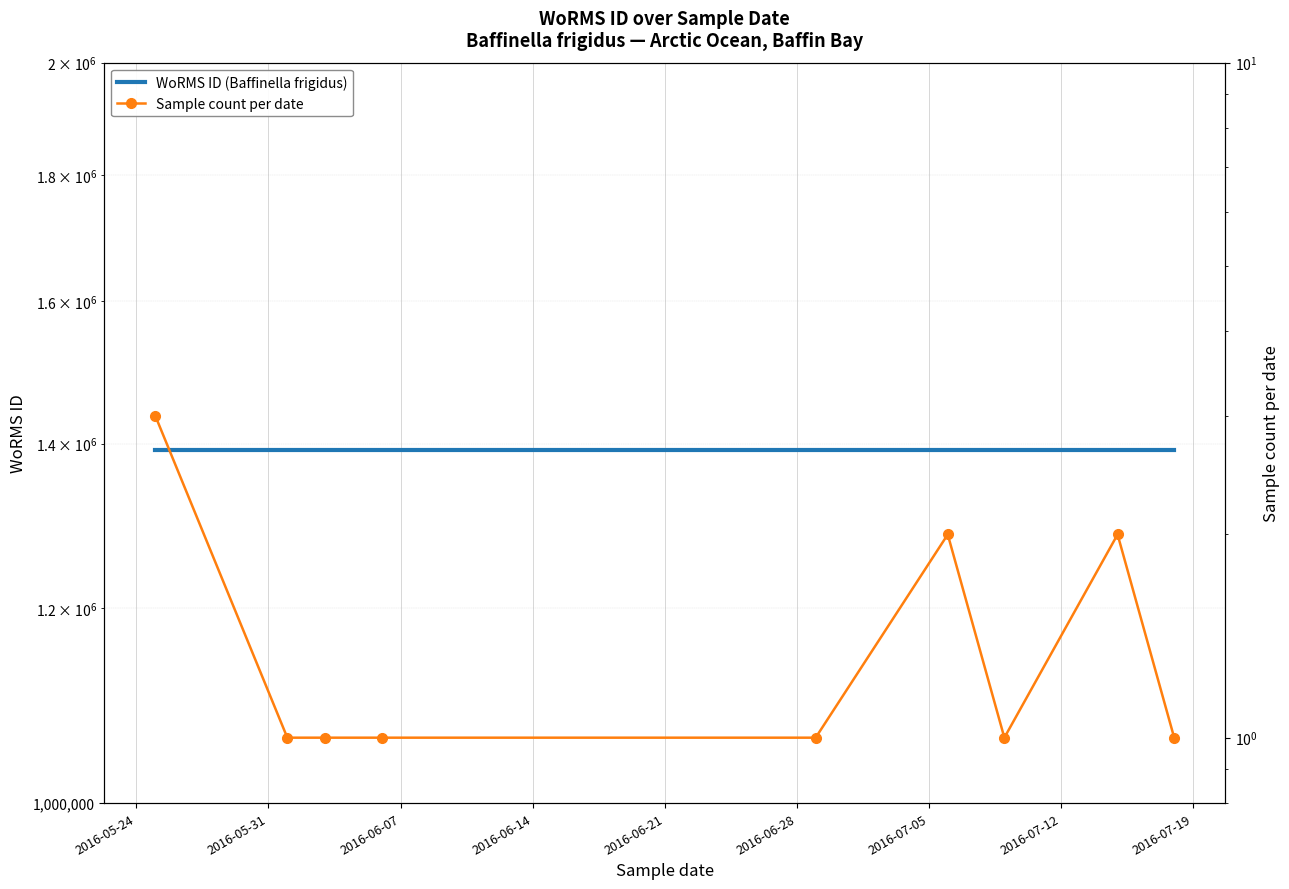

What is the value of the WoRMS ID (Baffinella frigidus) point at the 8th from the left?

1391362